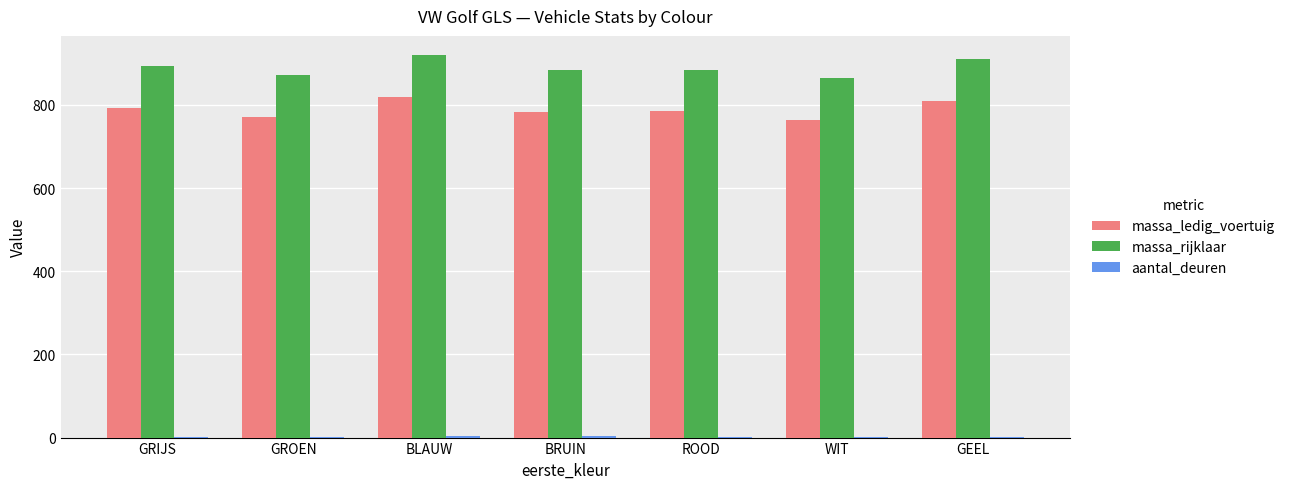

Which series has the largest total across all categories?

massa_rijklaar